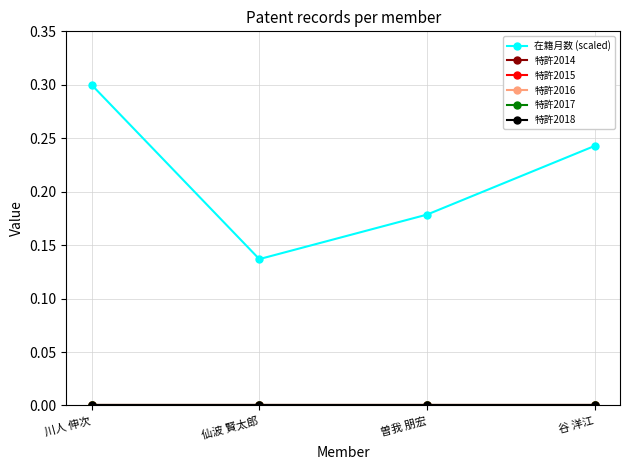

In 在籍月数 (scaled), how many points are lower than both neighbors (excluding endpoints)?

1